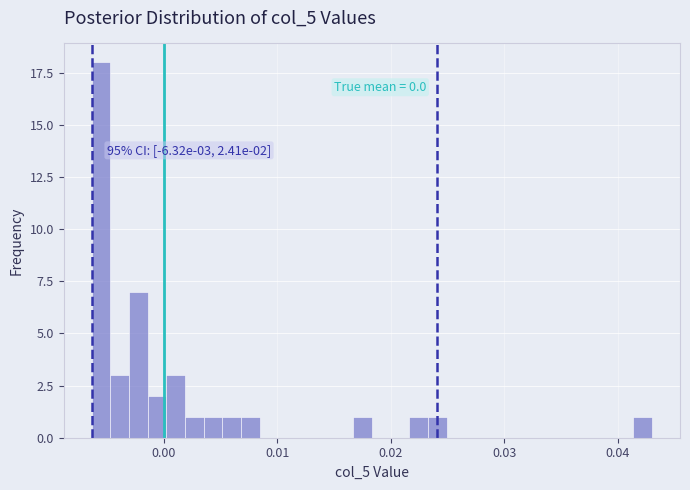

Around what value on the x-axis is the tallest bar? Give the approximate position of its centre, as read against the axis.

-0.006